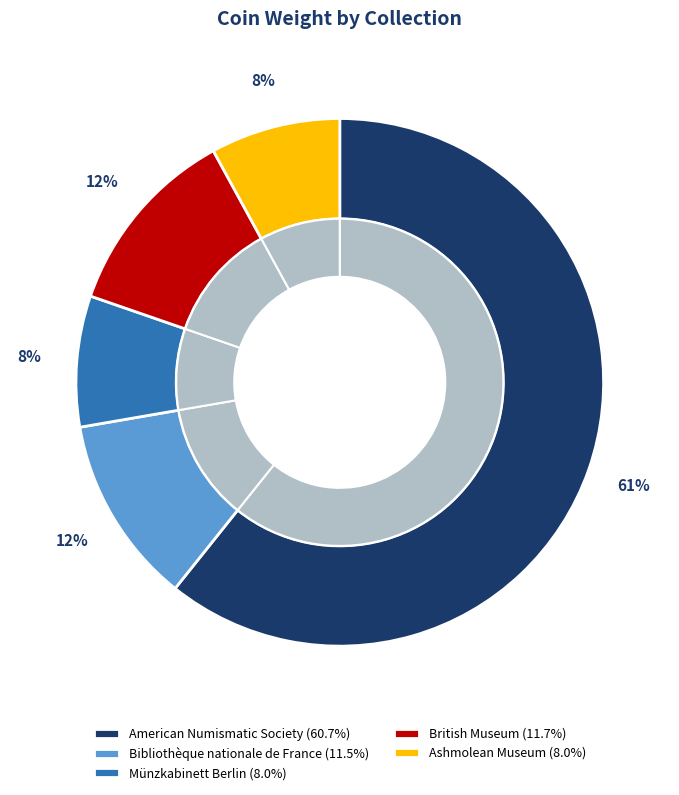

To the nearest percent, what portion does American Numismatic Society represent?

61%